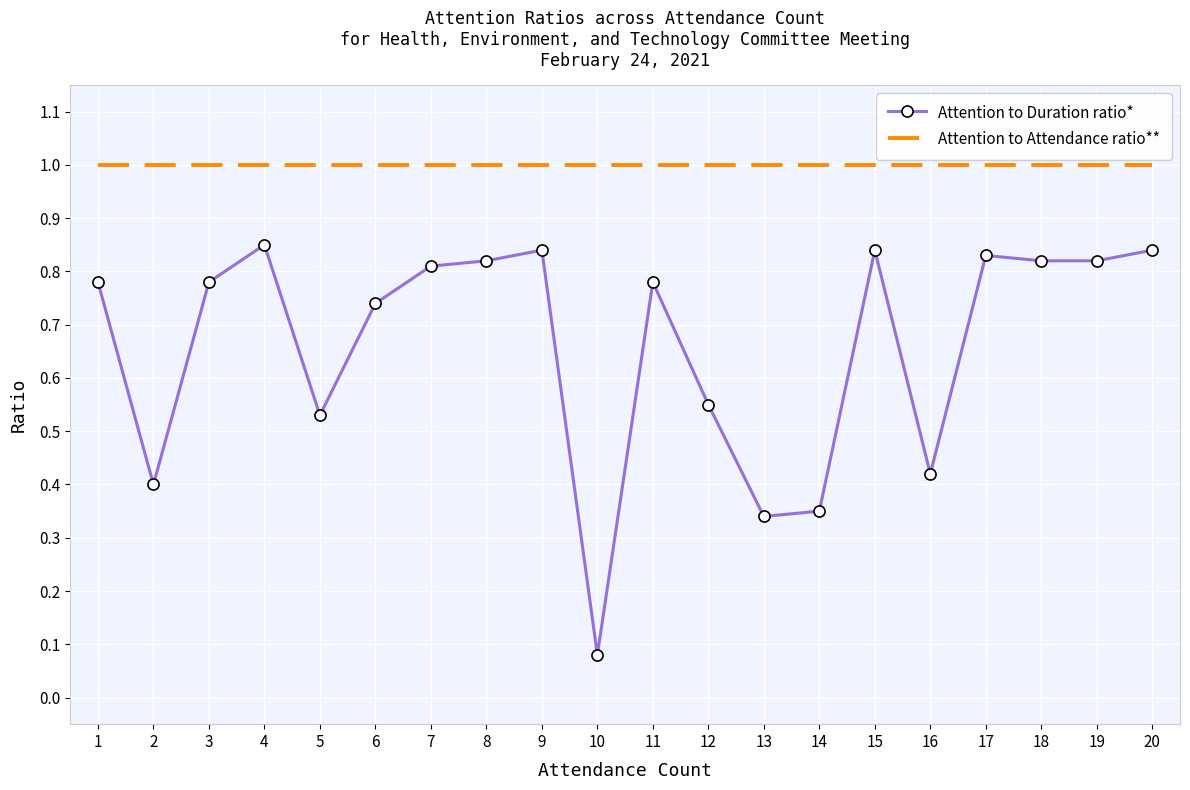

What are all the series names shown in the legend?

Attention to Duration ratio*, Attention to Attendance ratio**